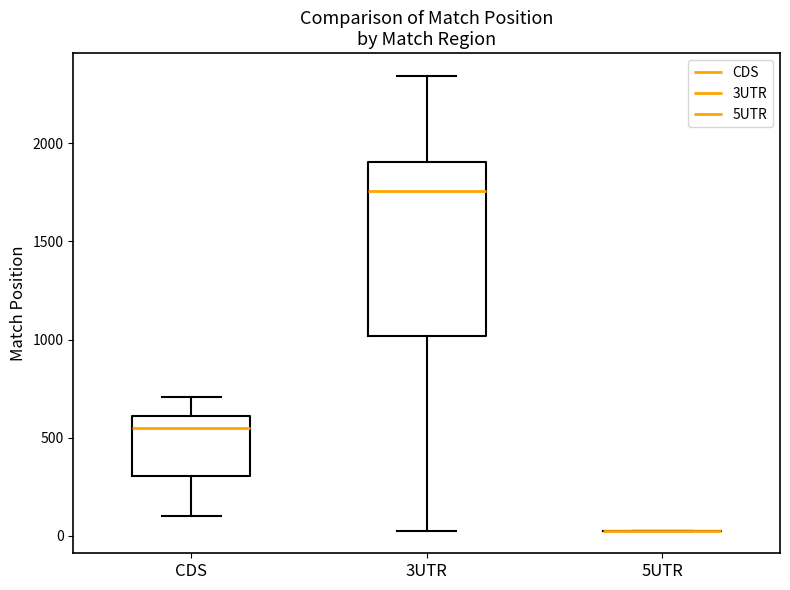

Reading left to right, read every box against the y-axis: the position of its median line, the range the box covers, and the ends of its whiskers. The values are not printed on the chart, so give them approximately, as read against the axis.

CDS: median 550, box 300 to 600, whiskers 100 to 700
3UTR: median 1750, box 1000 to 1900, whiskers 50 to 2350
5UTR: box collapsed to a line at 50, whiskers 50 to 50